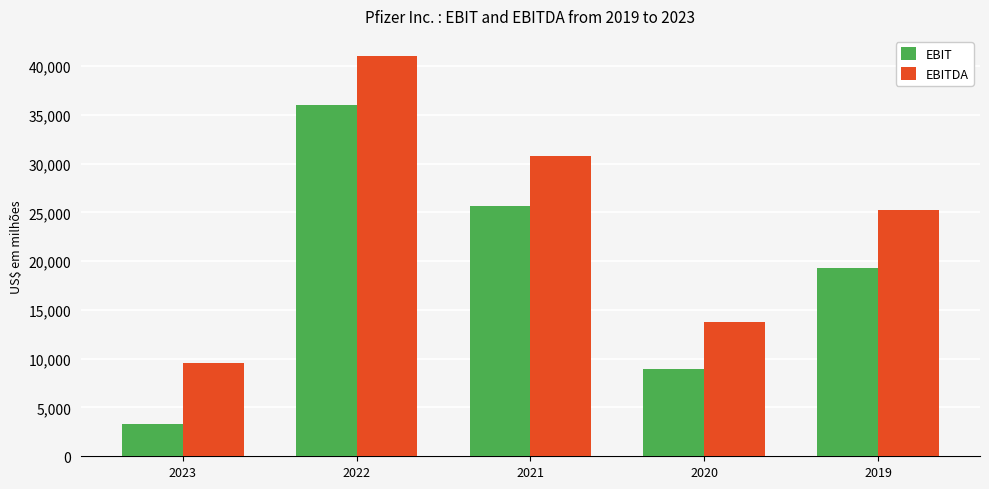

What is the greatest value displayed?

41031